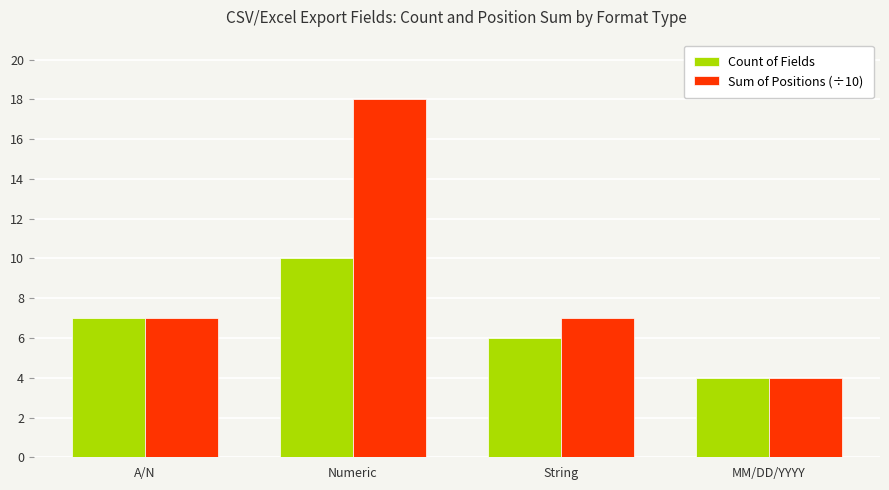

What are all the series names shown in the legend?

Count of Fields, Sum of Positions (÷10)